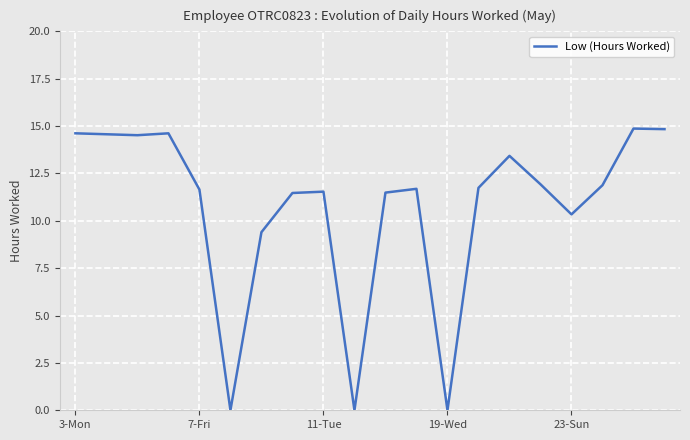

What is the greatest value displayed?

14.9